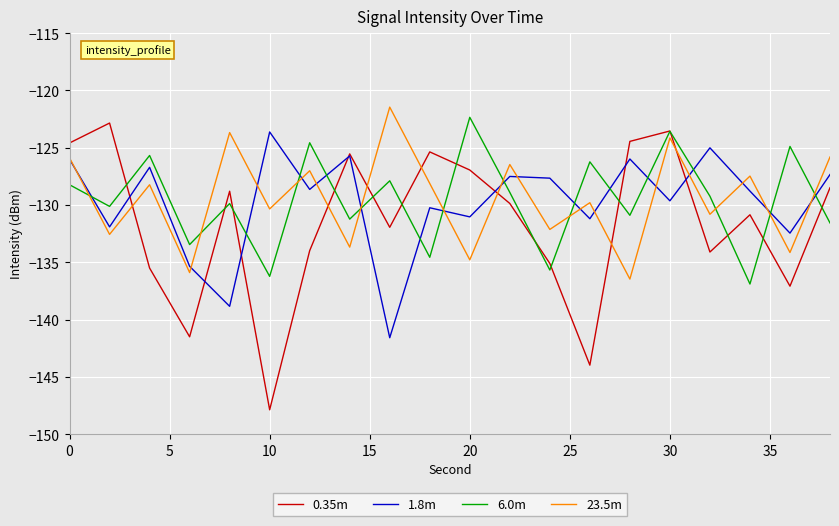

Which series has the widest spread of values?

0.35m